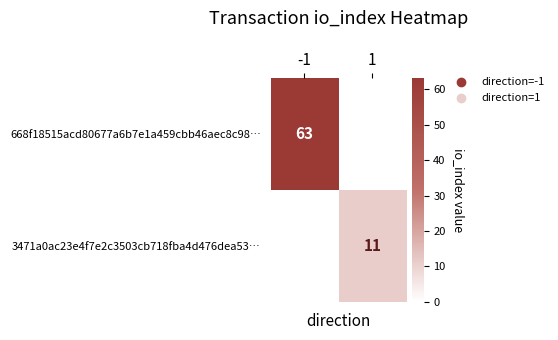

Is it true that 668f18515acd80677a6b7e1a459cbb46aec8c98… equals 63 at -1?

True